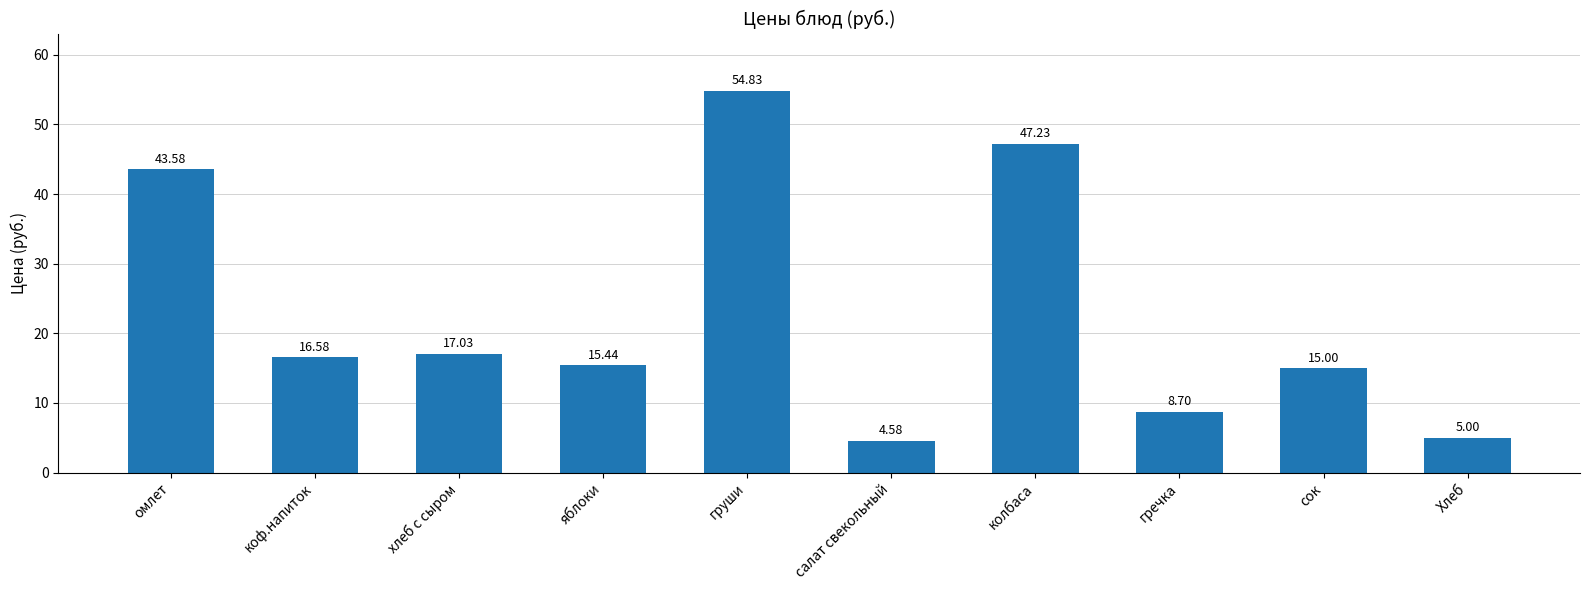

What is the maximum value shown in the chart?

54.8